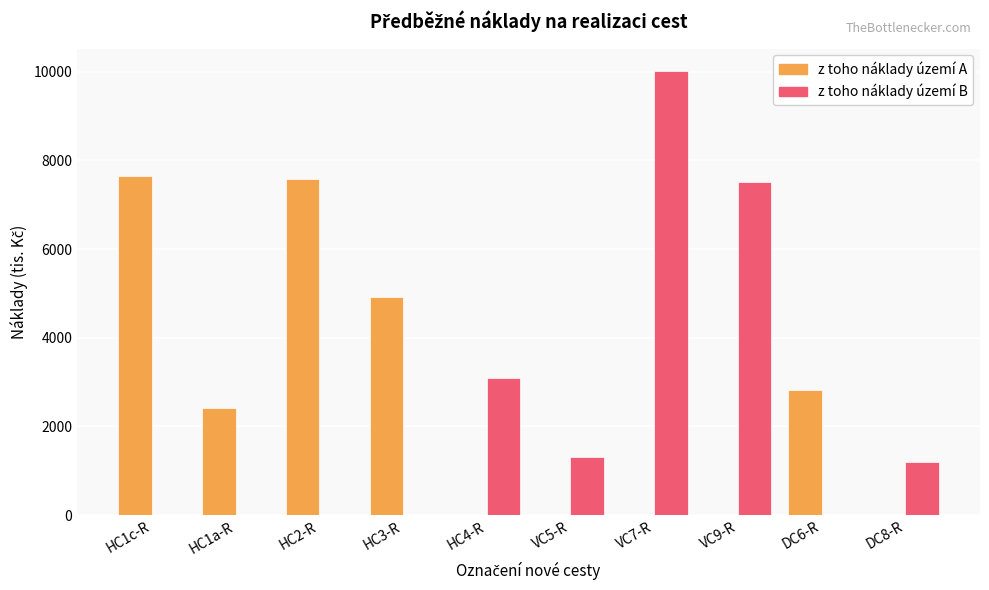

Reading left to right, transcribe all the data shown in this chart.

z toho náklady území A: 7640	2408	7584	4912	0	0	0	0	2820	0
z toho náklady území B: 0	0	0	0	3088	1302	10020	7518	0	1205